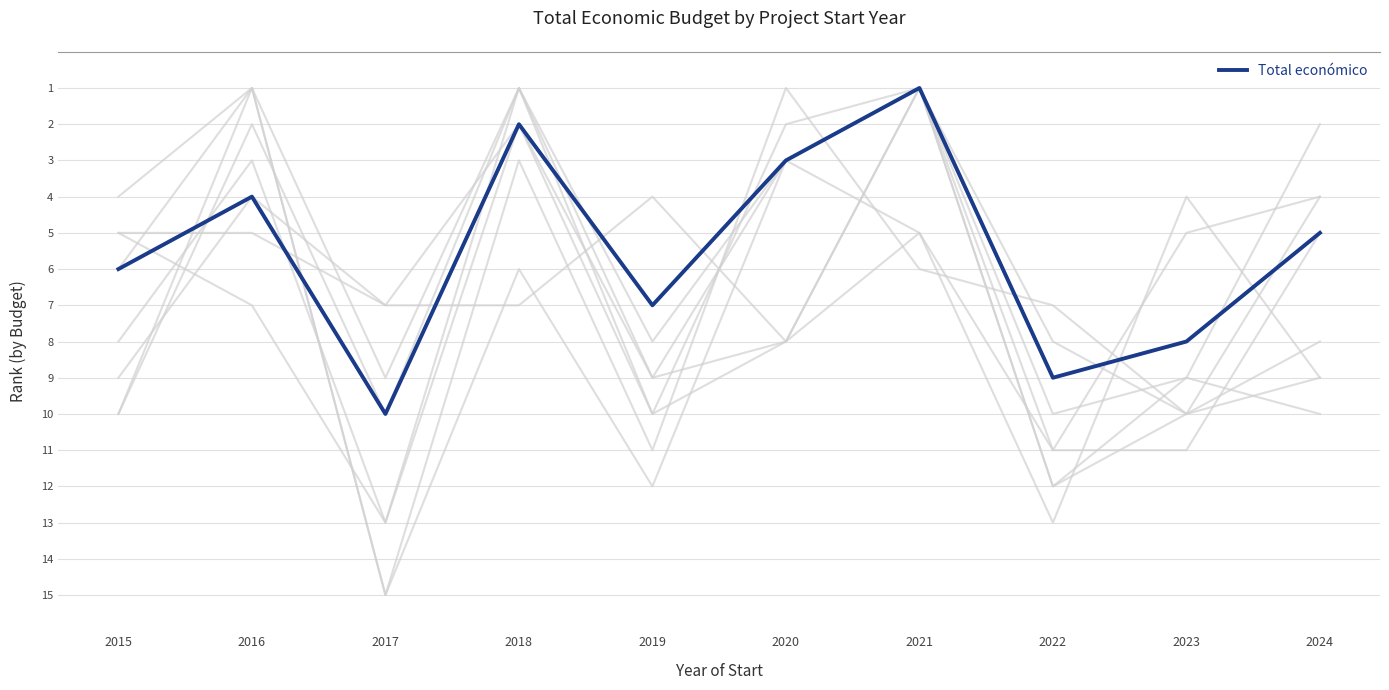

True or false: the data shows 7 at 2024.

False